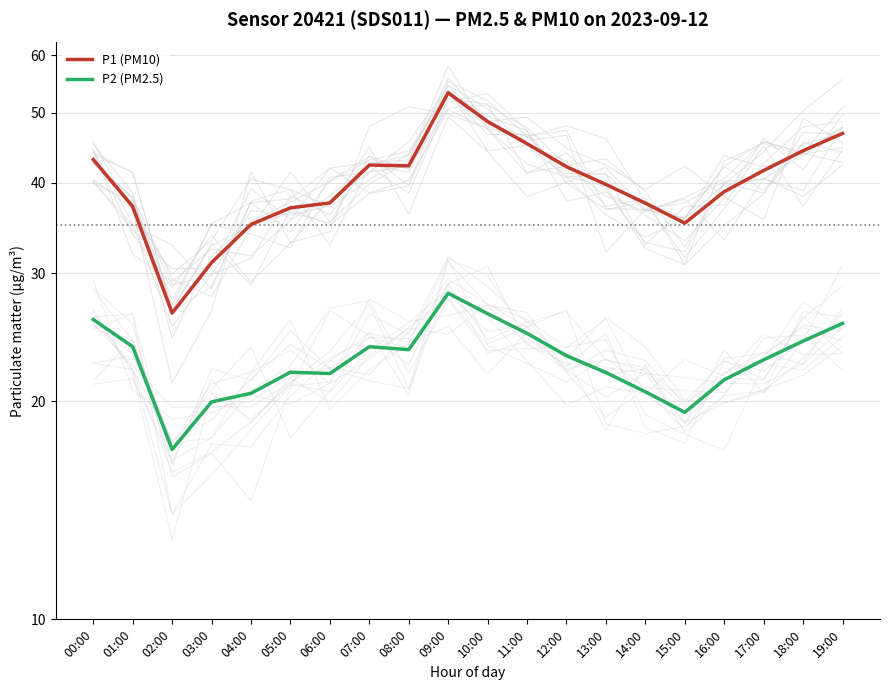

Which category has the lowest value in the P1 (PM10) series?

02:00